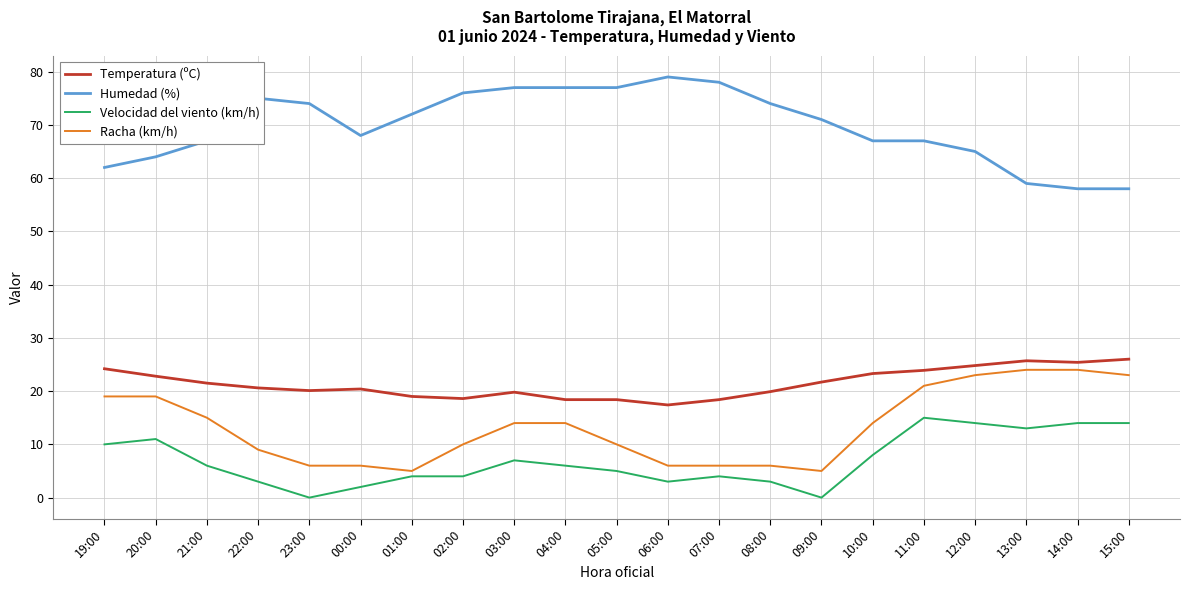

What is the minimum value for Racha (km/h)?

5.0